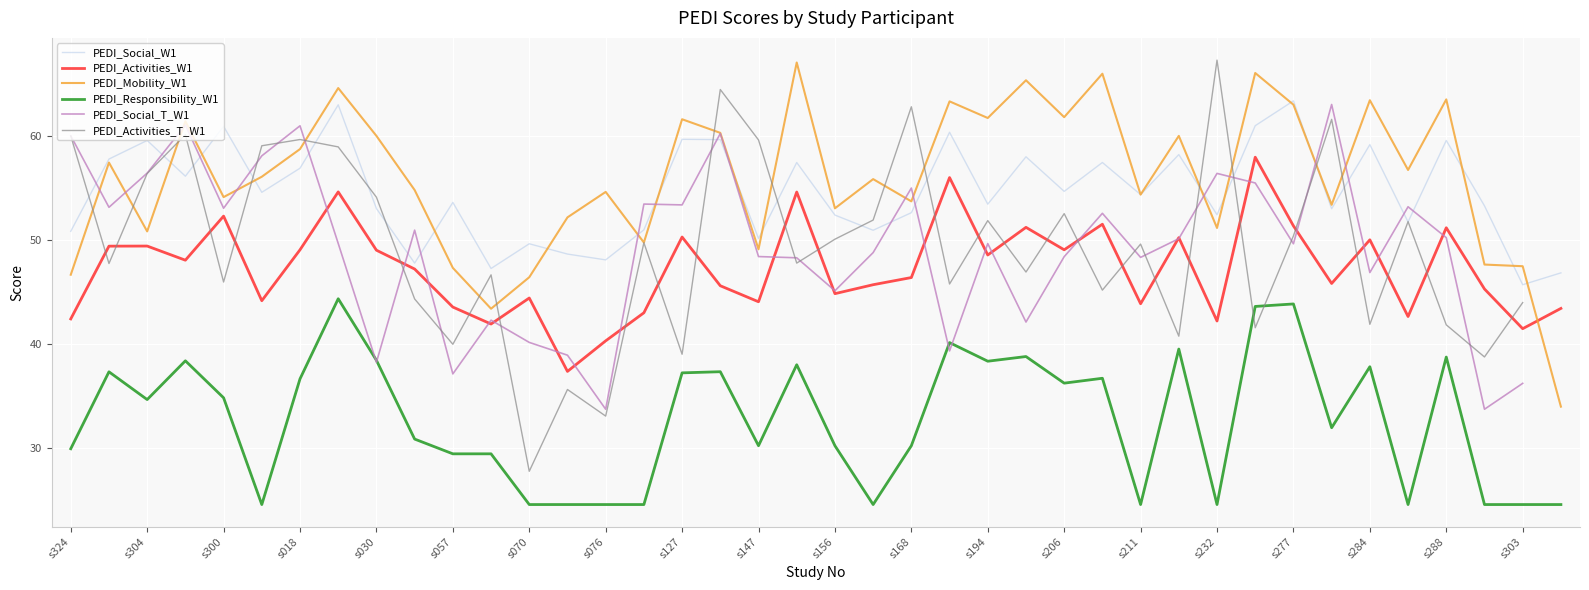

The PEDI_Responsibility_W1 series shows 60.5 at s194. True or false?

False